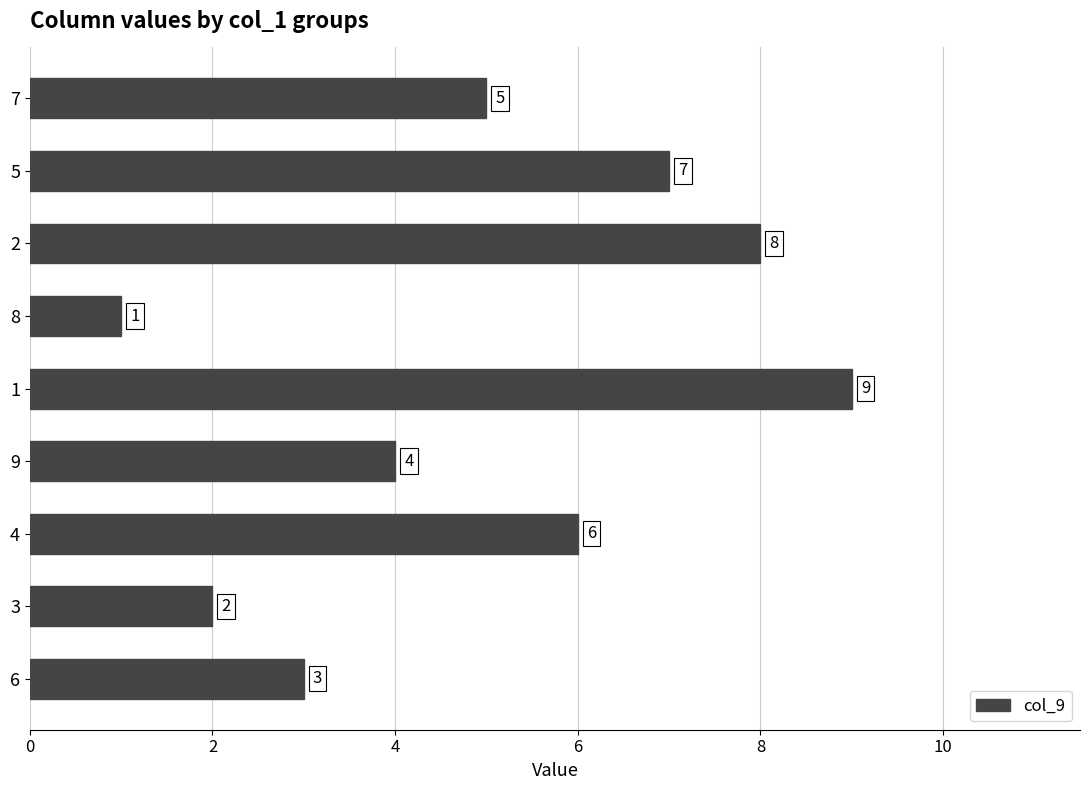

At which category does the chart reach its minimum across all series?

8